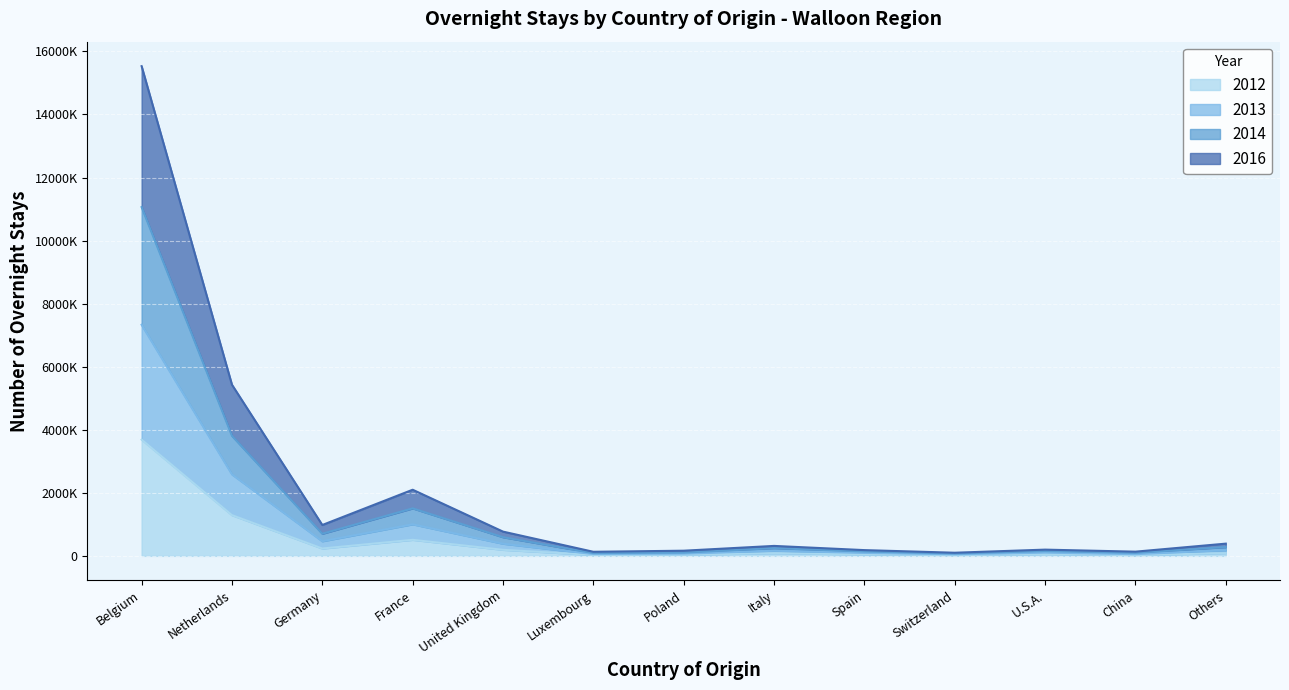

At which category does 2013 reach its first local peak?

France